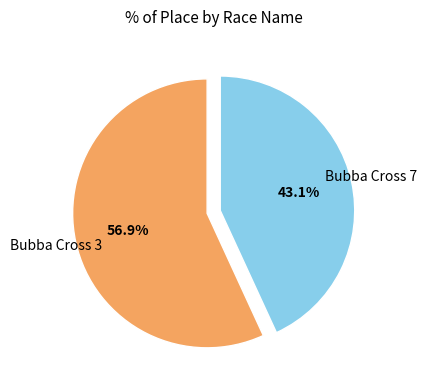

Which slice represents more than half of the pie?

Bubba Cross 3